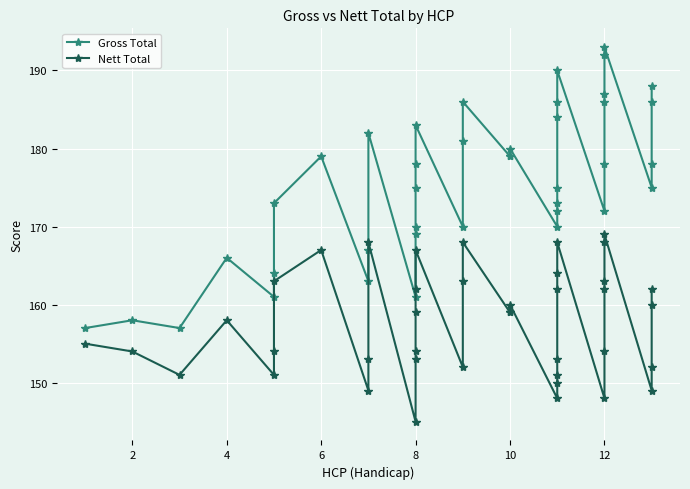

How many lines are shown in the chart?

2